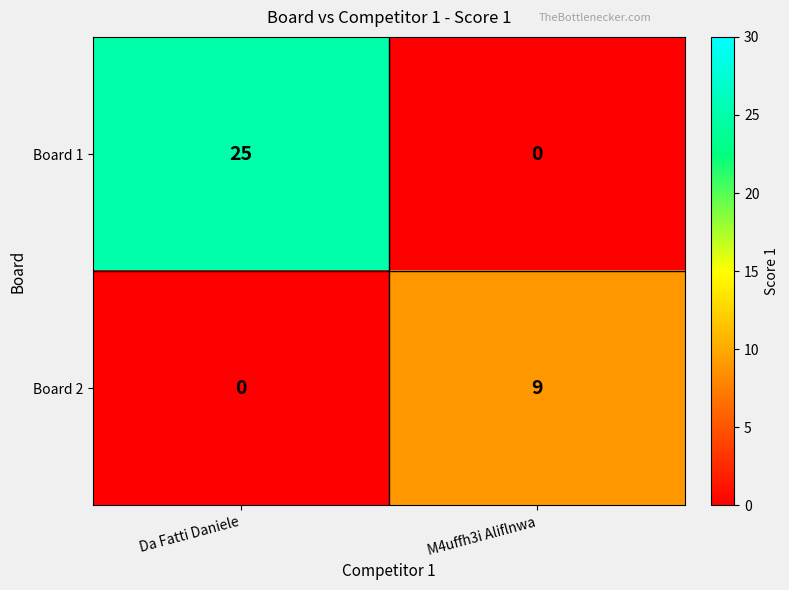

At which category does the chart reach its peak across all series?

Da Fatti Daniele